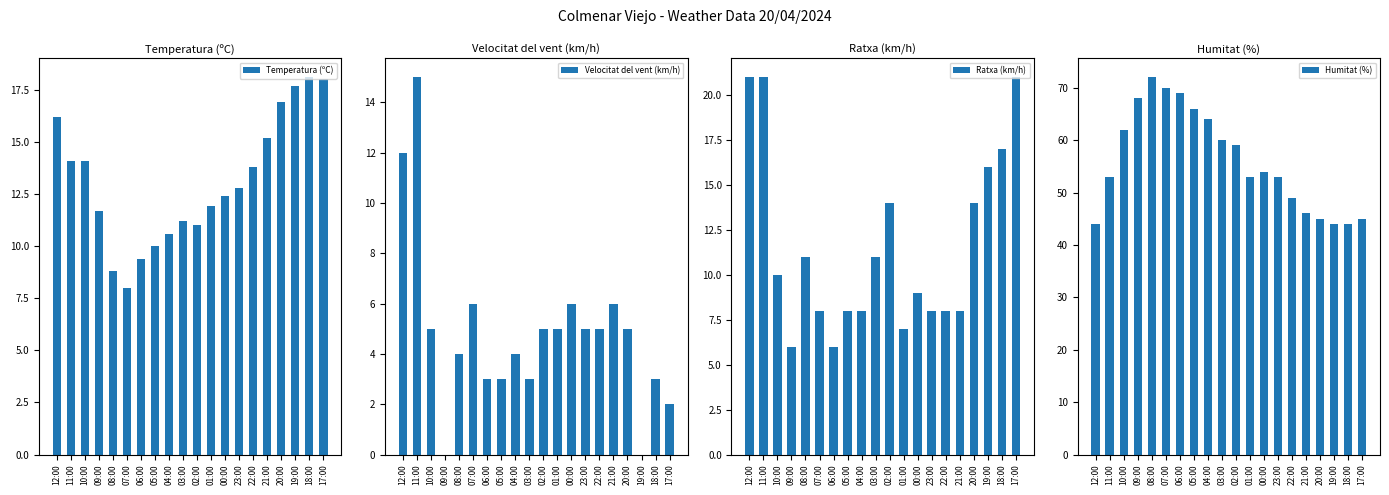

What is the average value of the Ratxa (km/h) series?

11.6